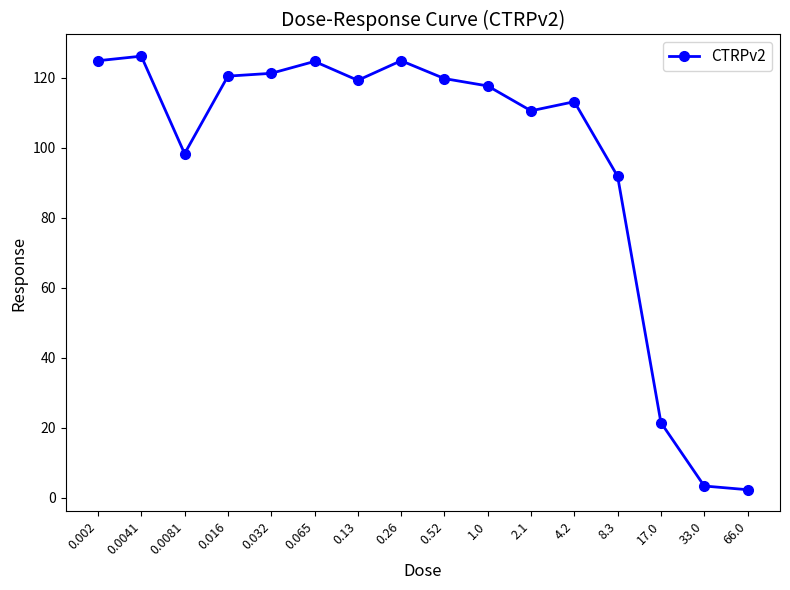

True or false: the data shows 3.4 at 33.0.

True